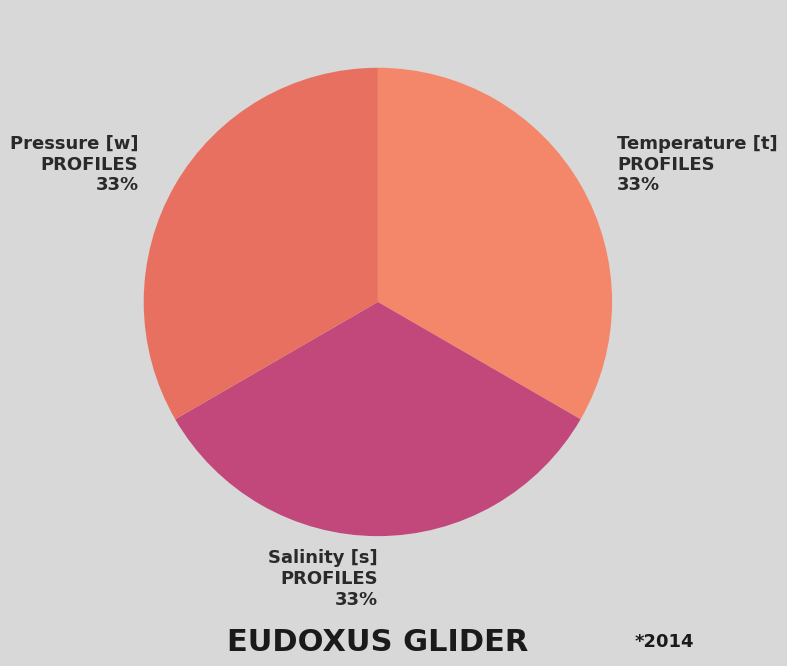

Does any single category account for the majority?

No